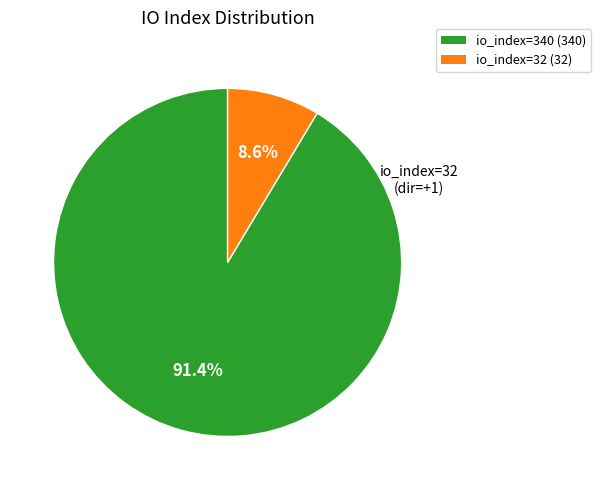

To the nearest percent, what percentage of the pie is io_index=32?

9%